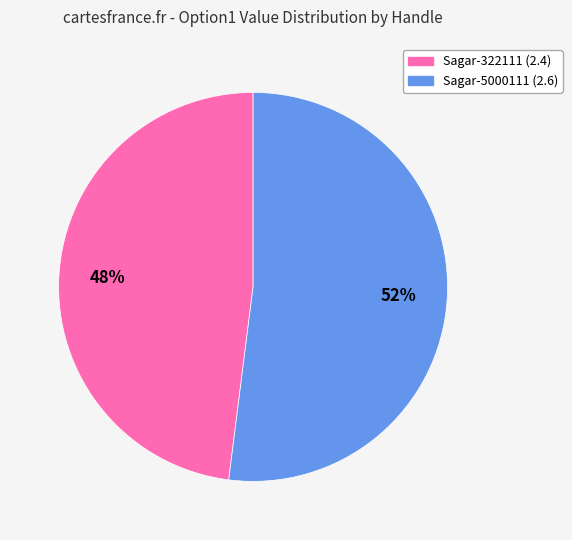

Which category accounts for the majority?

Sagar-5000111 (2.6)